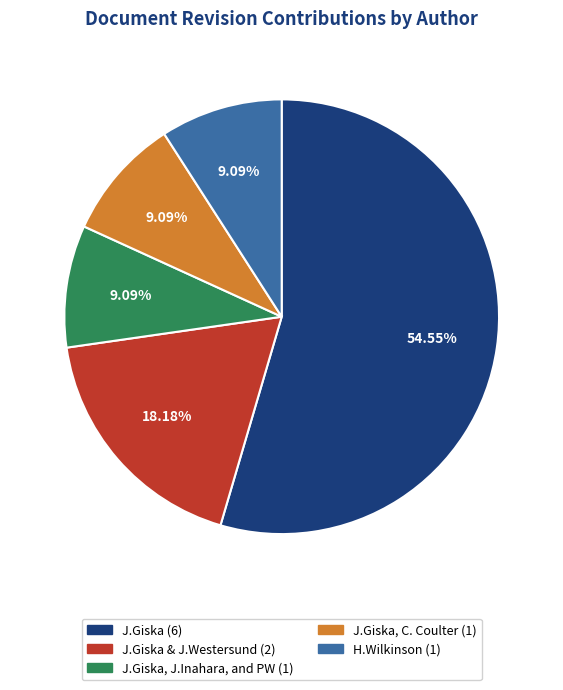

Between J.Giska (6) and J.Giska & J.Westersund (2), which is larger?

J.Giska (6)